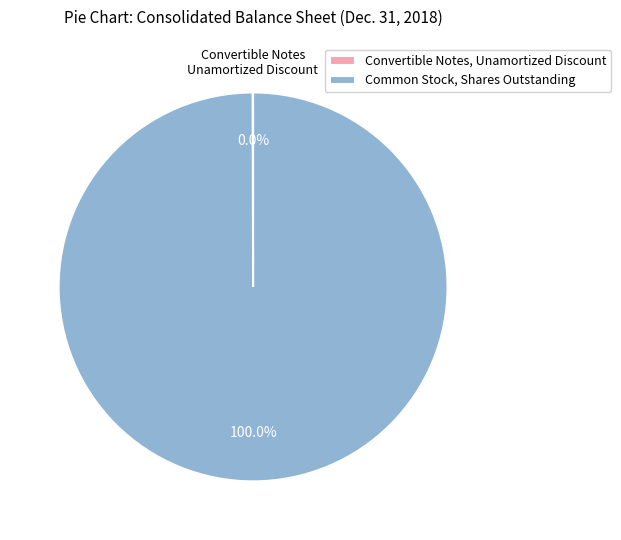

Which slice is the largest?

Common Stock, Shares Outstanding